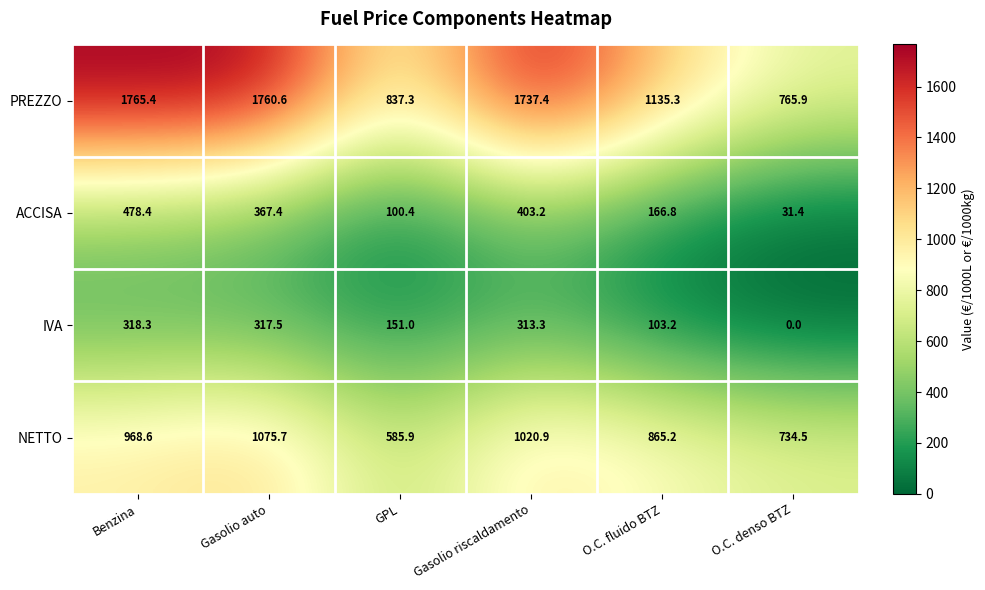

The ACCISA series shows 34.9 at O.C. fluido BTZ. True or false?

False